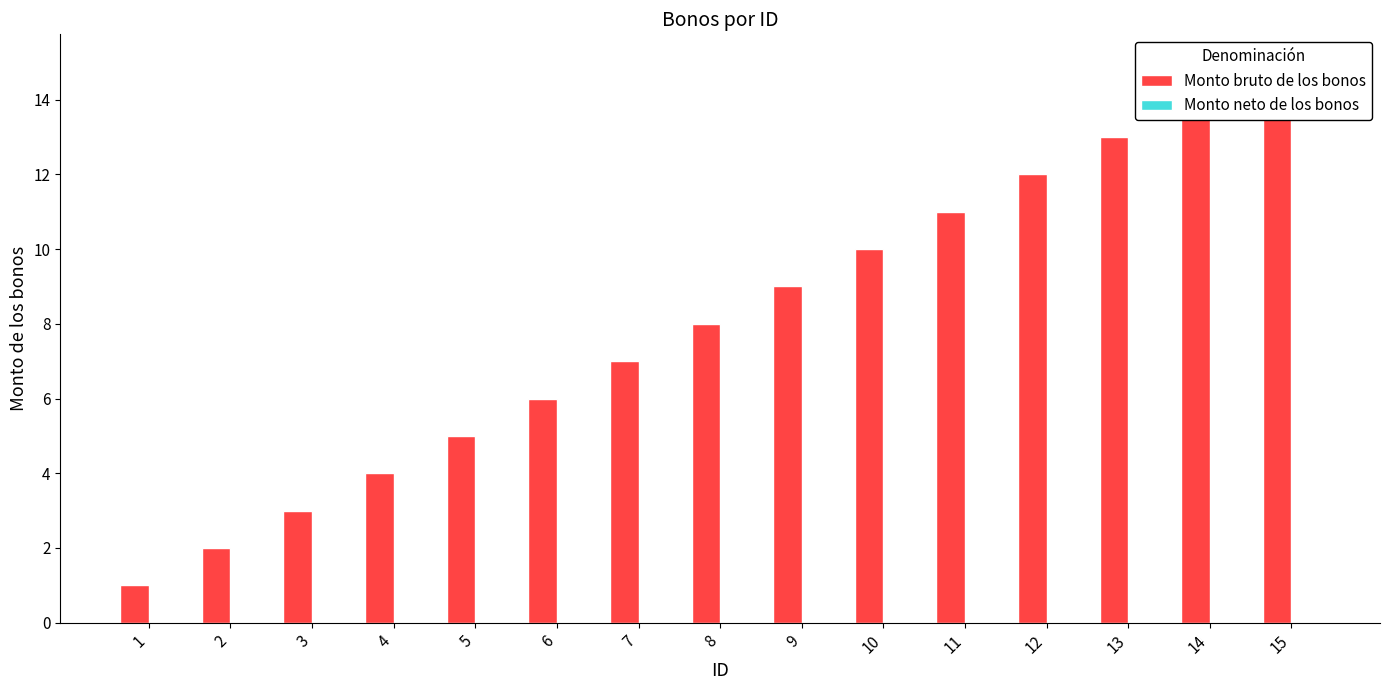

What is the maximum value for Monto bruto de los bonos?

15